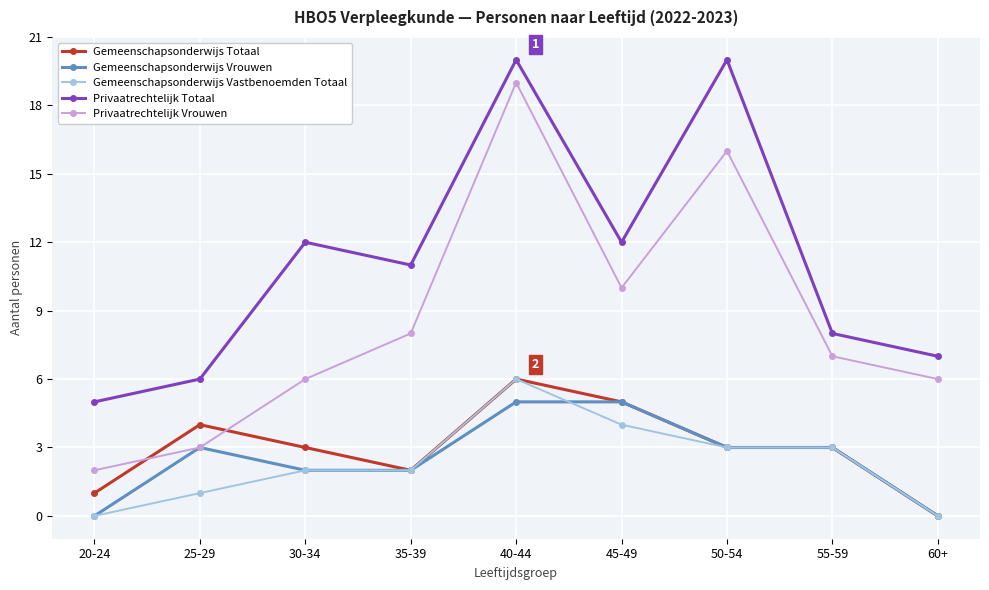

What is the sum of all Gemeenschapsonderwijs Vrouwen values?

23